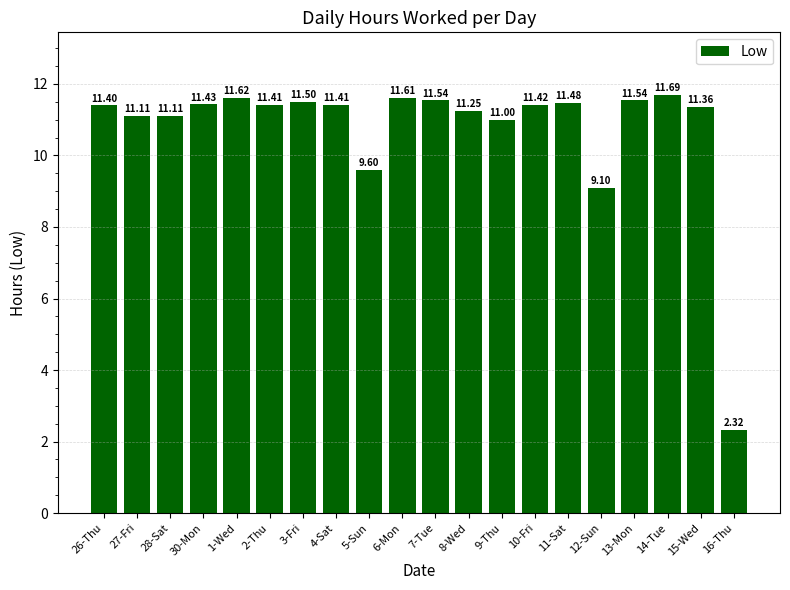

What is the value of the 8th bar from the left?

11.4